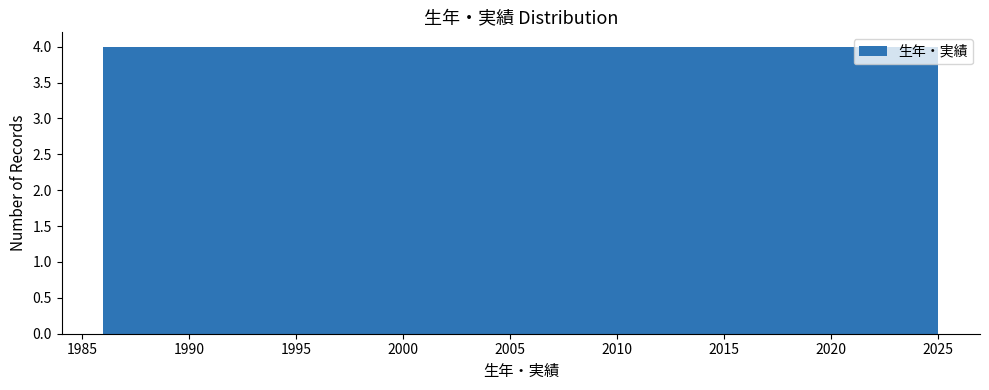

What is the height of the bar covering 1989.9 to 1993.8 on the x-axis? Neither the bar edges nor the heights are printed on the chart, so give them approximately, as read against the axes.

4